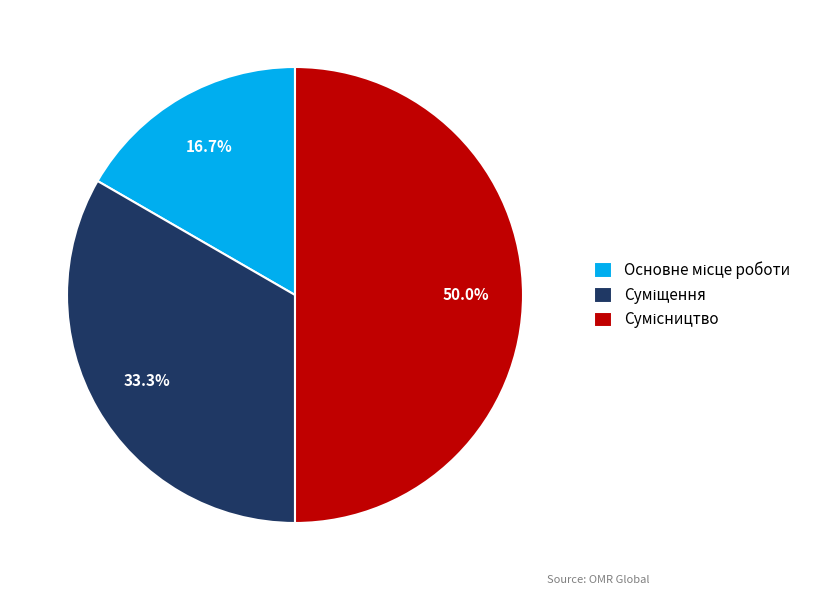

What percentage is the Основне місце роботи slice, to the nearest percent?

17%